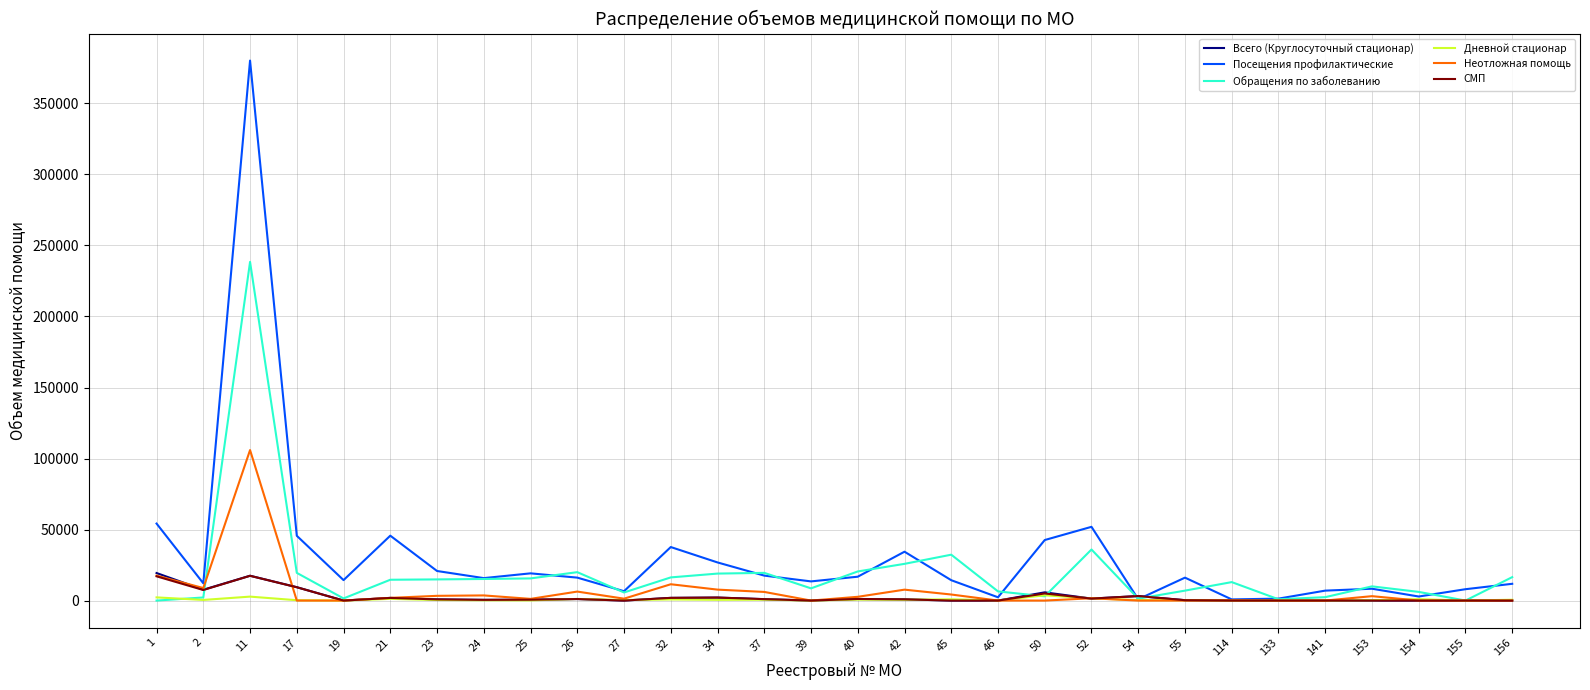

At which category is the sum across all series the highest?

11